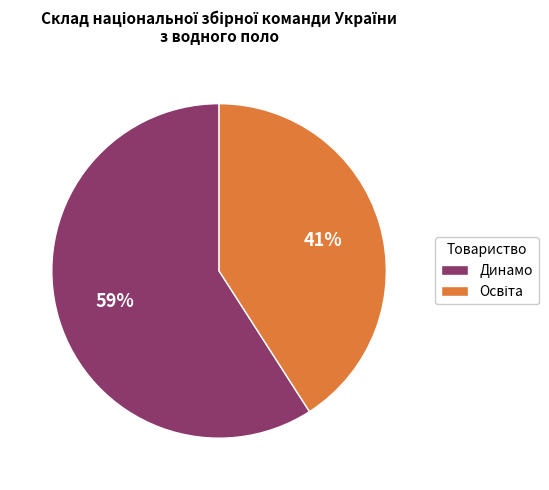

To the nearest percent, what is the average slice percentage?

50%